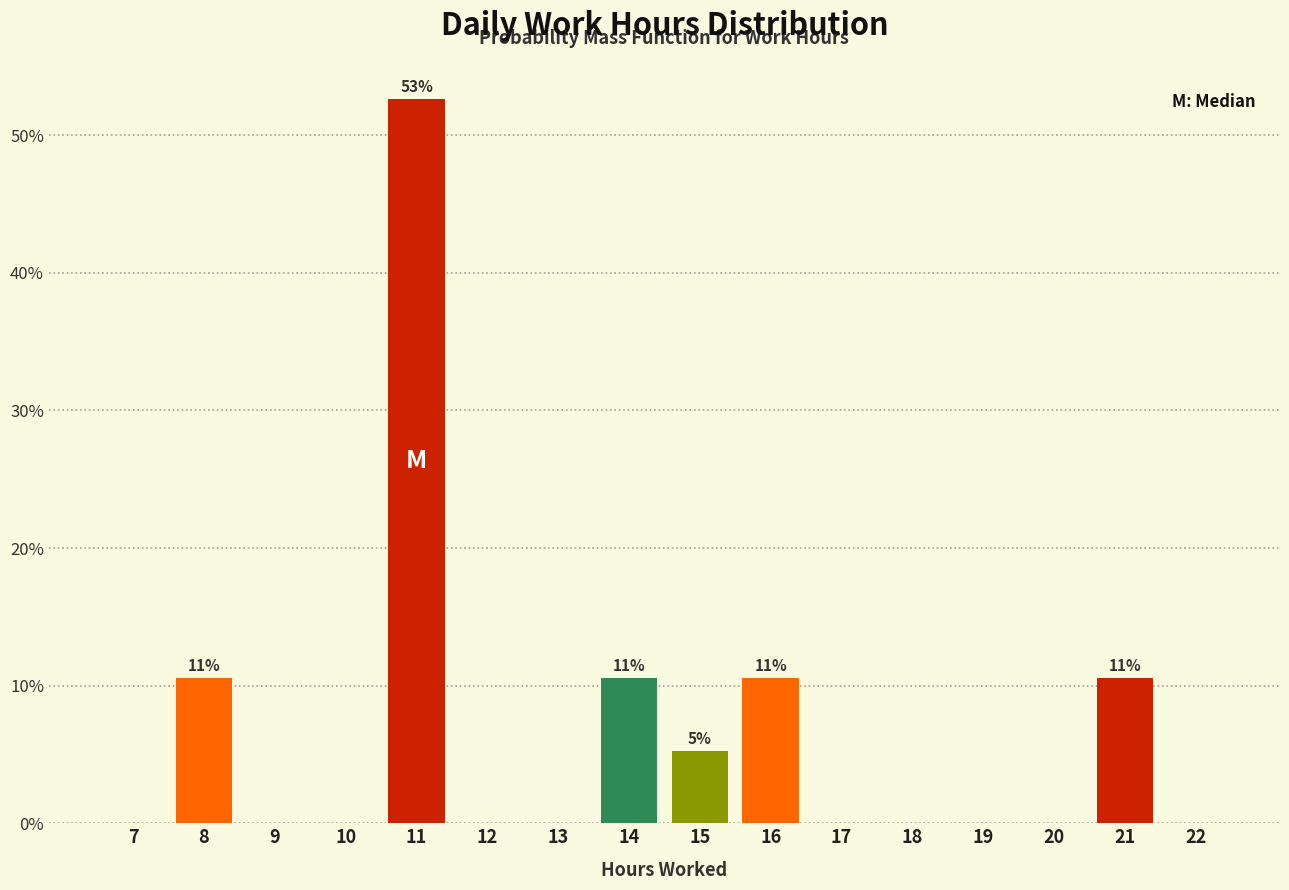

Reading right to left, list all the values displayed in this chart.

22=0.0	21=10.5	20=0.0	19=0.0	18=0.0	17=0.0	16=10.5	15=5.3	14=10.5	13=0.0	12=0.0	11=52.6	10=0.0	9=0.0	8=10.5	7=0.0